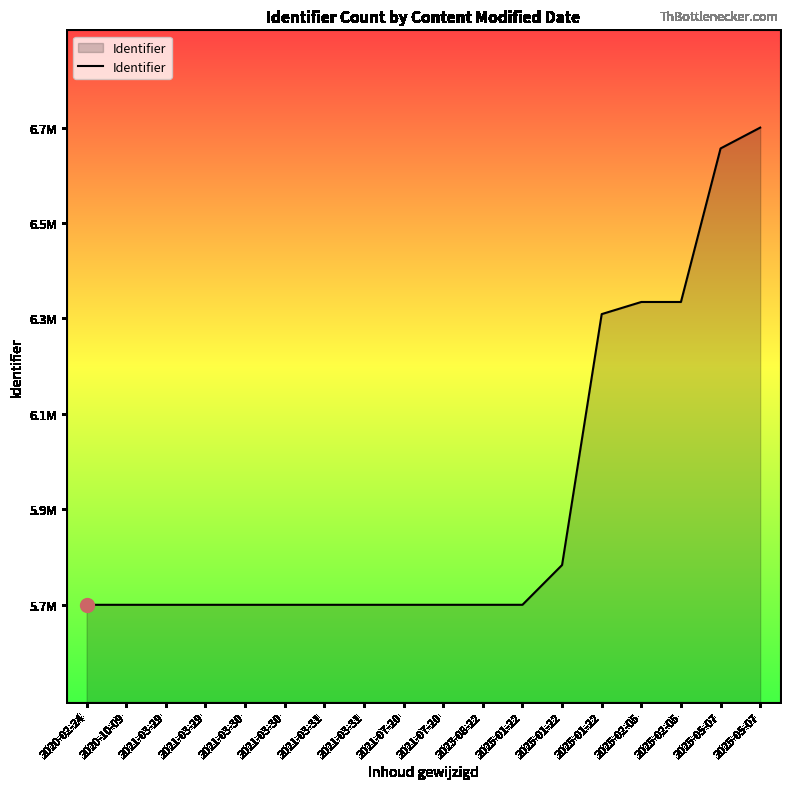

The value at 2025-02-05 is 11157444. True or false?

False